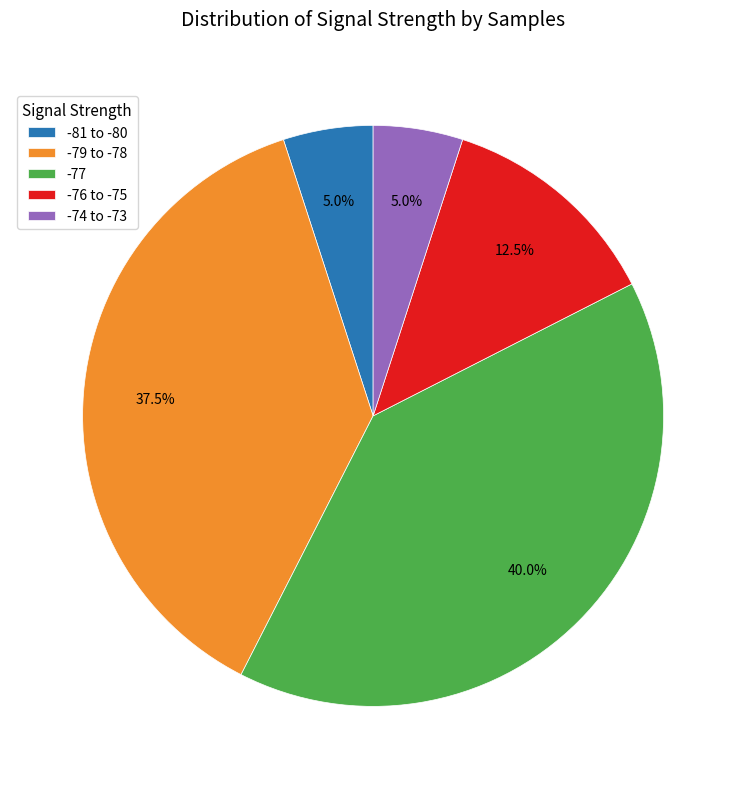

Is the sum of -81 to -80 and -79 to -78 greater than half?

No